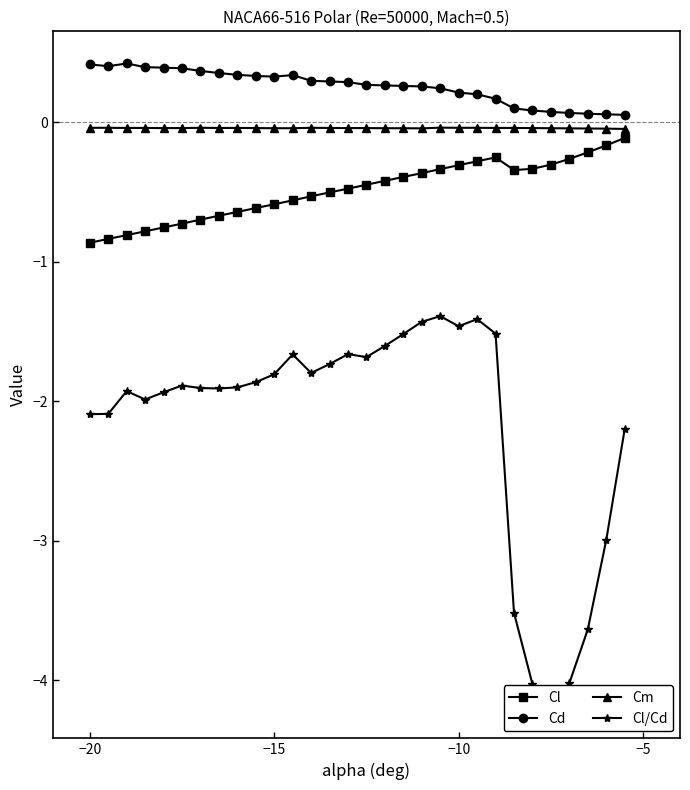

True or false: Cm has more than 2 interior local peaks.

True